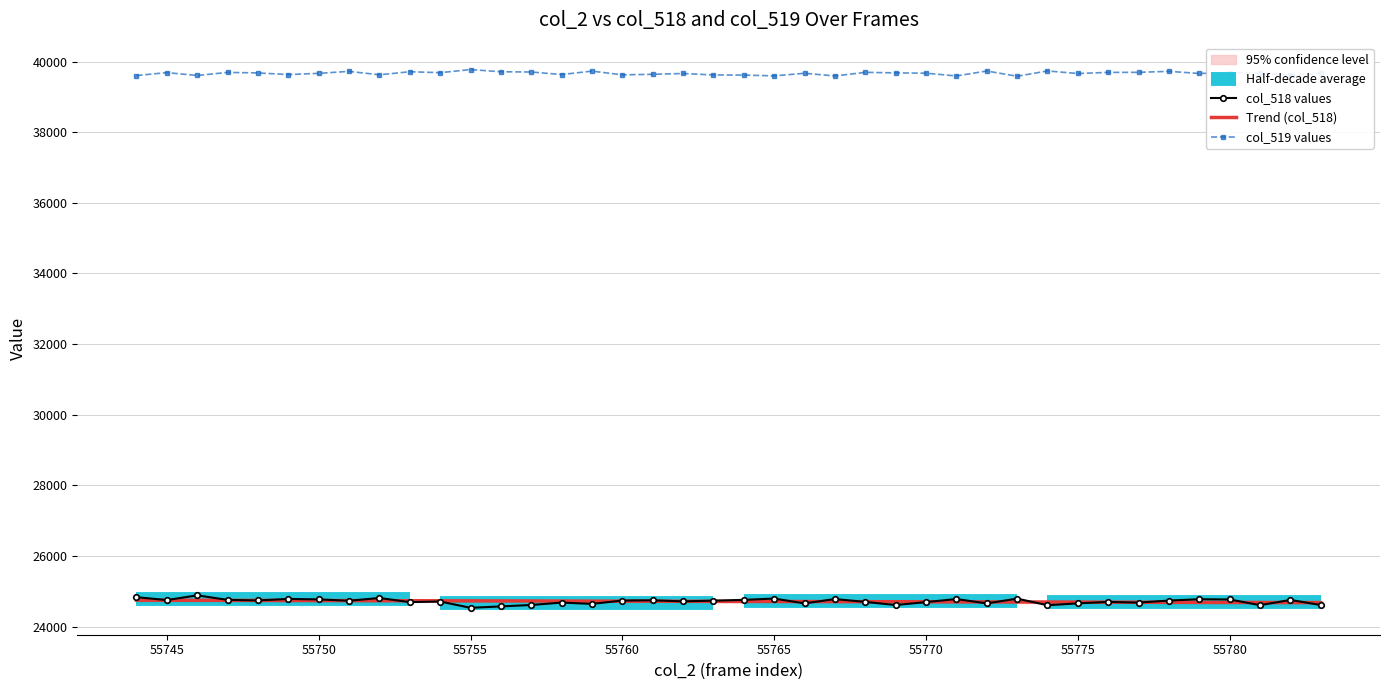

What is the minimum value for Trend (col_518)?

24680.0